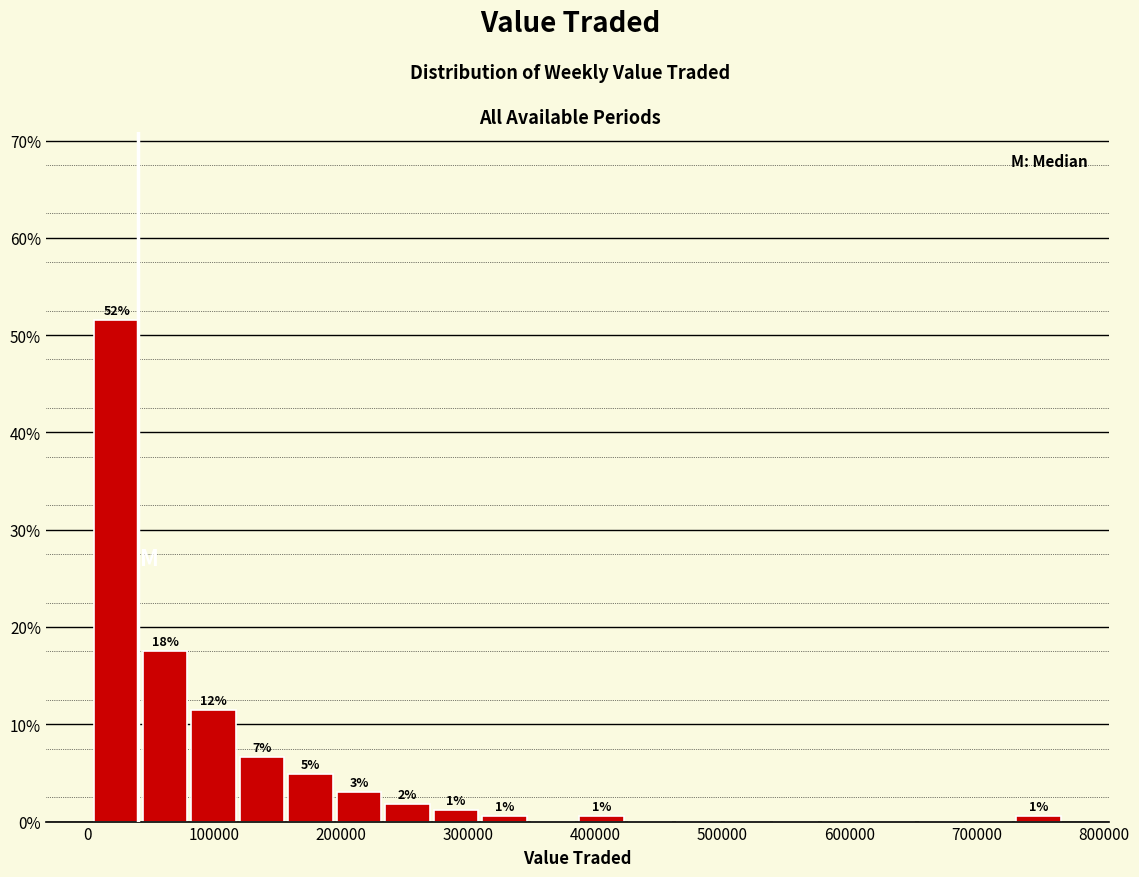

Around what value on the x-axis is the tallest bar? Give the approximate position of its centre, as read against the axis.

20000